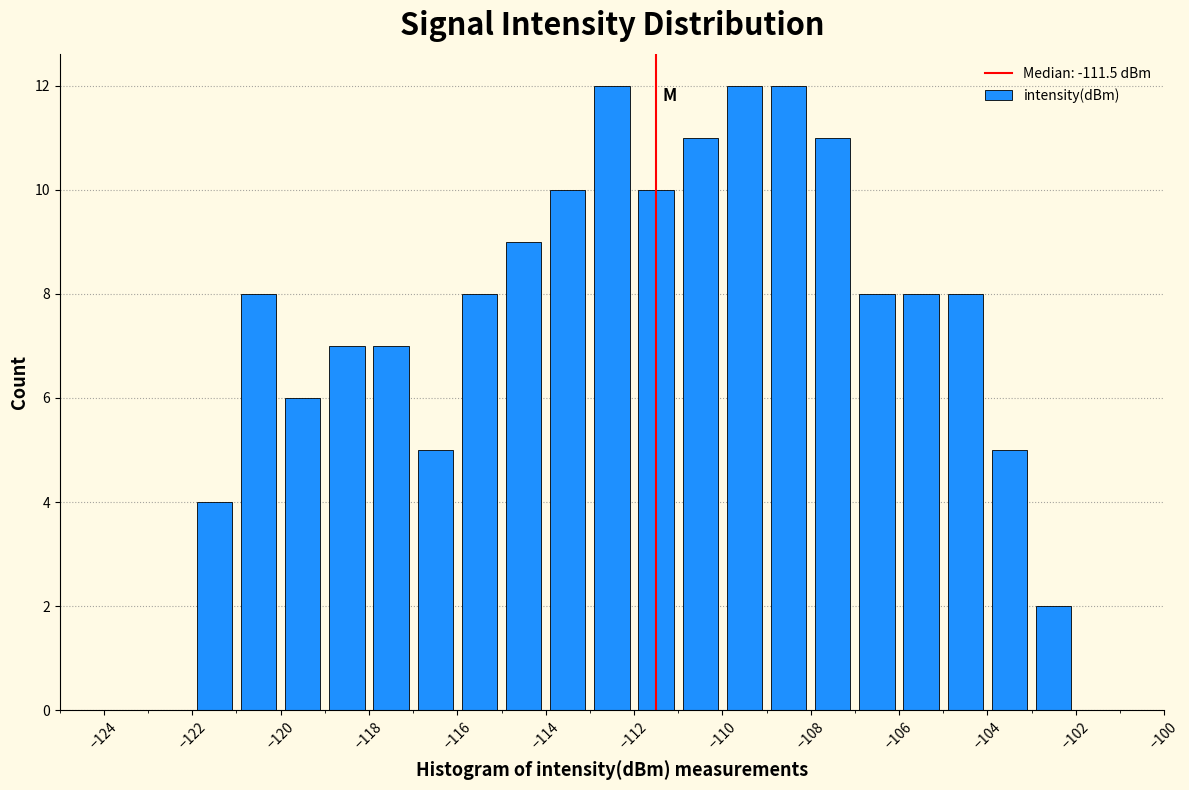

Reading left to right, transcribe this chart: for each bar, give the range it covers on the x-axis and its height. The values are not printed on the chart, so give them approximately, as read against the axis.

-125 to -124: 0
-124 to -123: 0
-123 to -122: 0
-122 to -121: 4
-121 to -120: 8
-120 to -119: 6
-119 to -118: 7
-118 to -117: 7
-117 to -116: 5
-116 to -115: 8
-115 to -114: 9
-114 to -113: 10
-113 to -112: 12
-112 to -111: 10
-111 to -110: 11
-110 to -109: 12
-109 to -108: 12
-108 to -107: 11
-107 to -106: 8
-106 to -105: 8
-105 to -104: 8
-104 to -103: 5
-103 to -102: 2
-102 to -101: 0
-101 to -100: 0